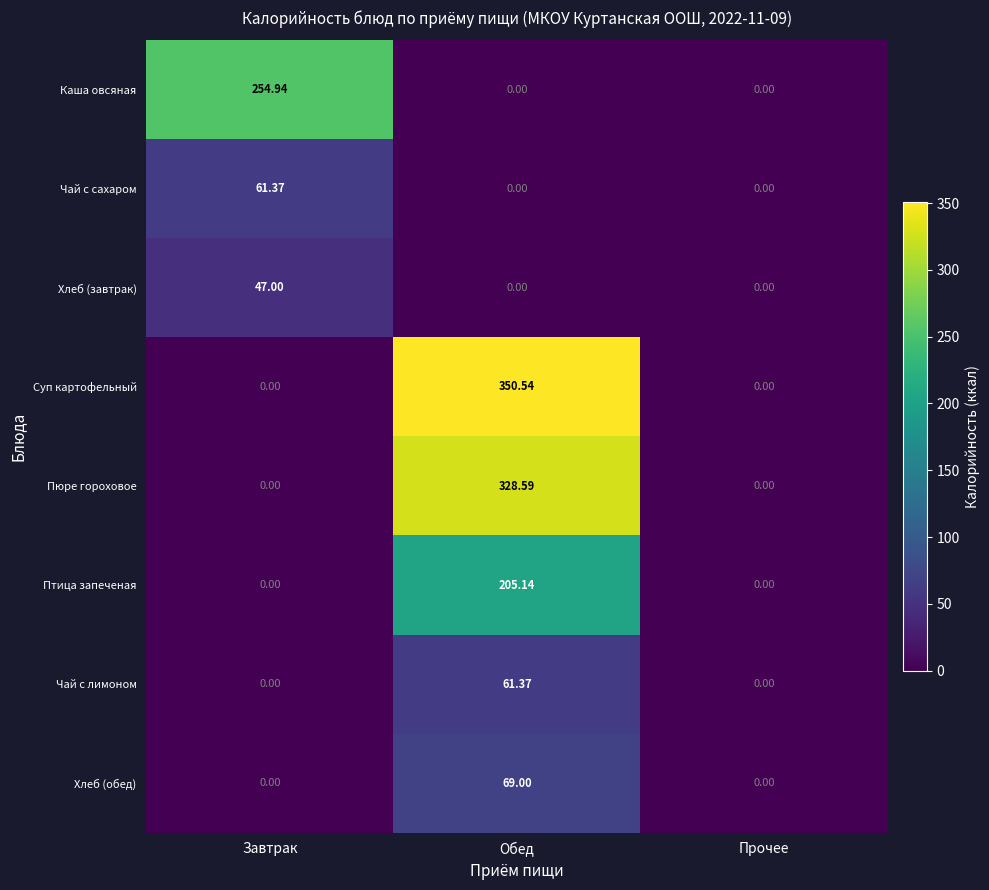

At which category does the chart reach its peak across all series?

Обед